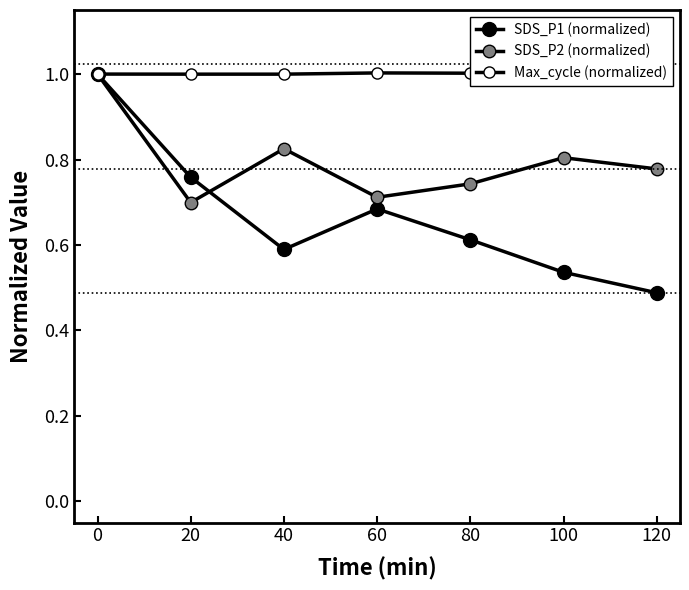

What is the minimum value for SDS_P1 (normalized)?

0.5